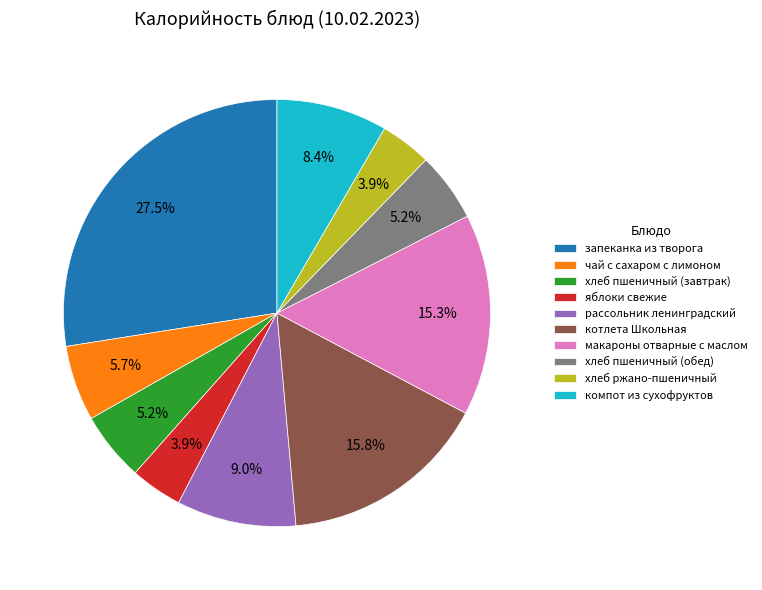

What is the ratio of the value at яблоки свежие to the value at чай с сахаром с лимоном?

0.7